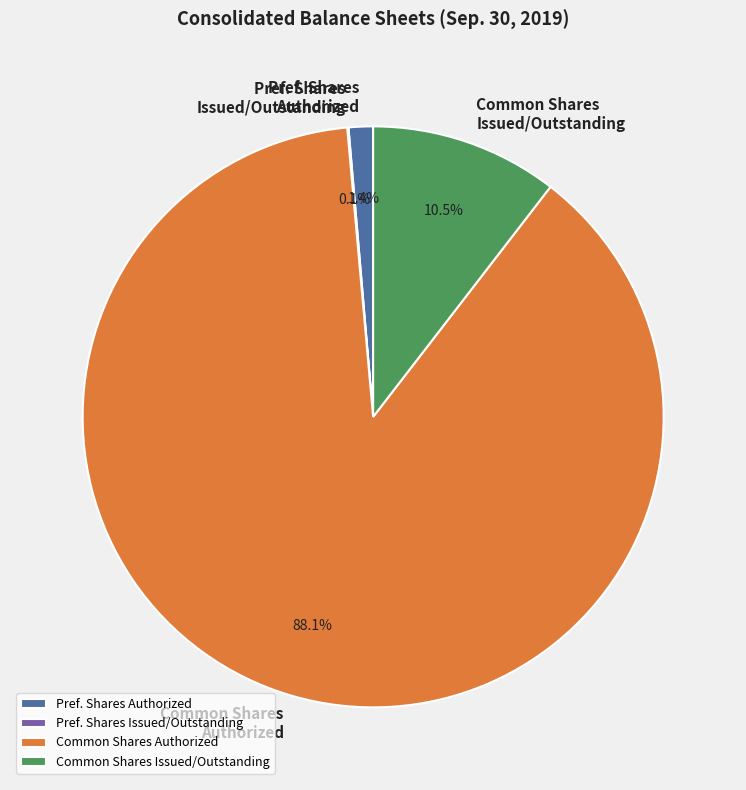

What is the largest slice in the pie chart?

Common Shares Authorized